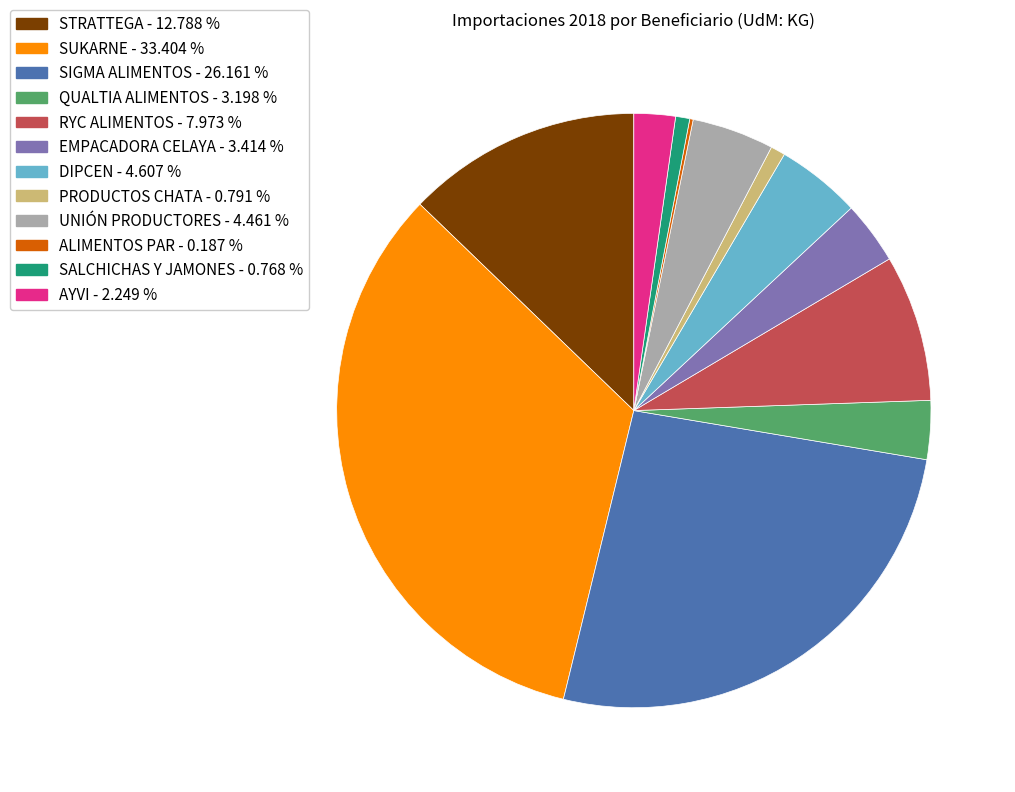

Is there any slice that represents more than half of the pie?

No